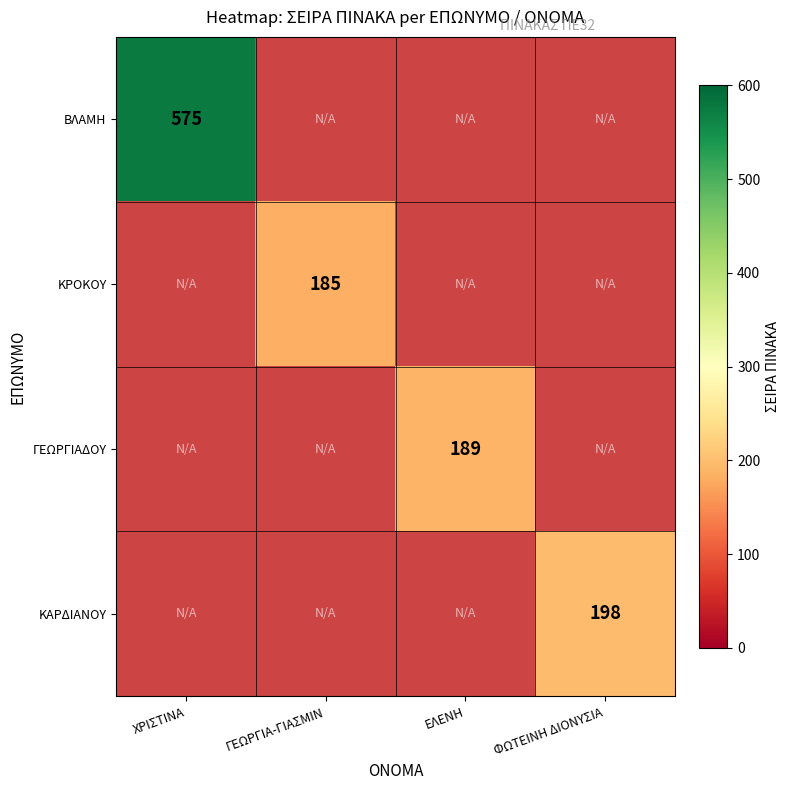

True or false: ΓΕΩΡΓΙΑΔΟΥ has a value of 83 at ΕΛΕΝΗ.

False